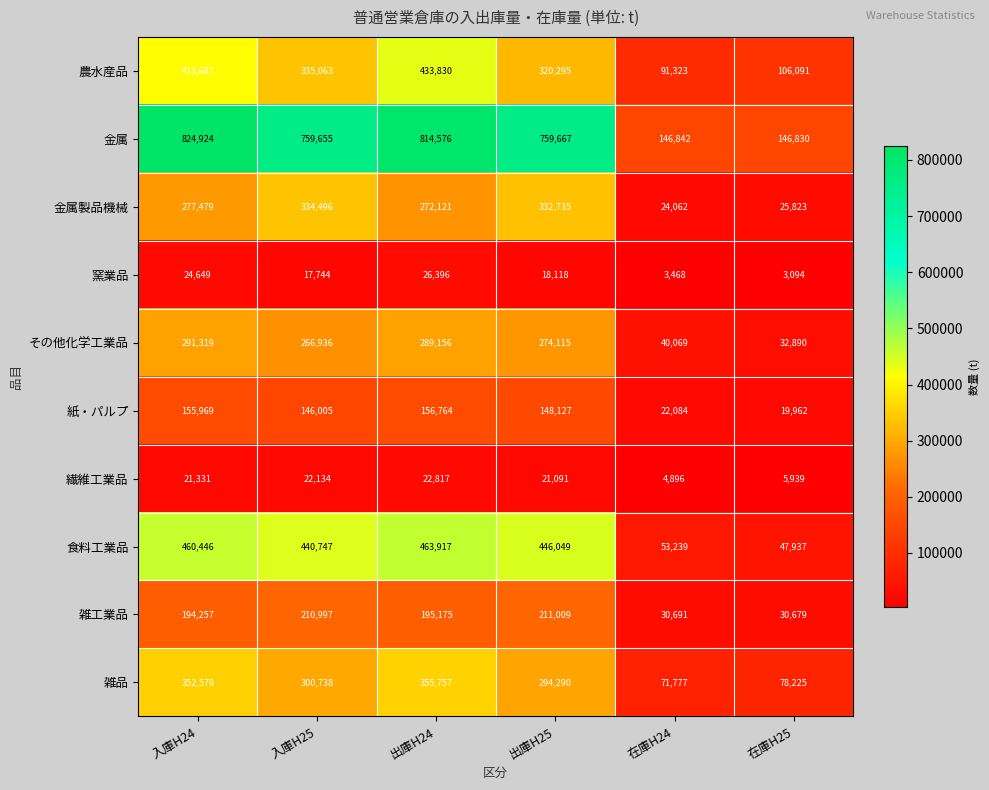

Rank the series by their maximum value, from highest to lowest.

金属, 食料工業品, 農水産品, 雑品, 金属製品機械, その他化学工業品, 雑工業品, 紙・パルプ, 窯業品, 繊維工業品